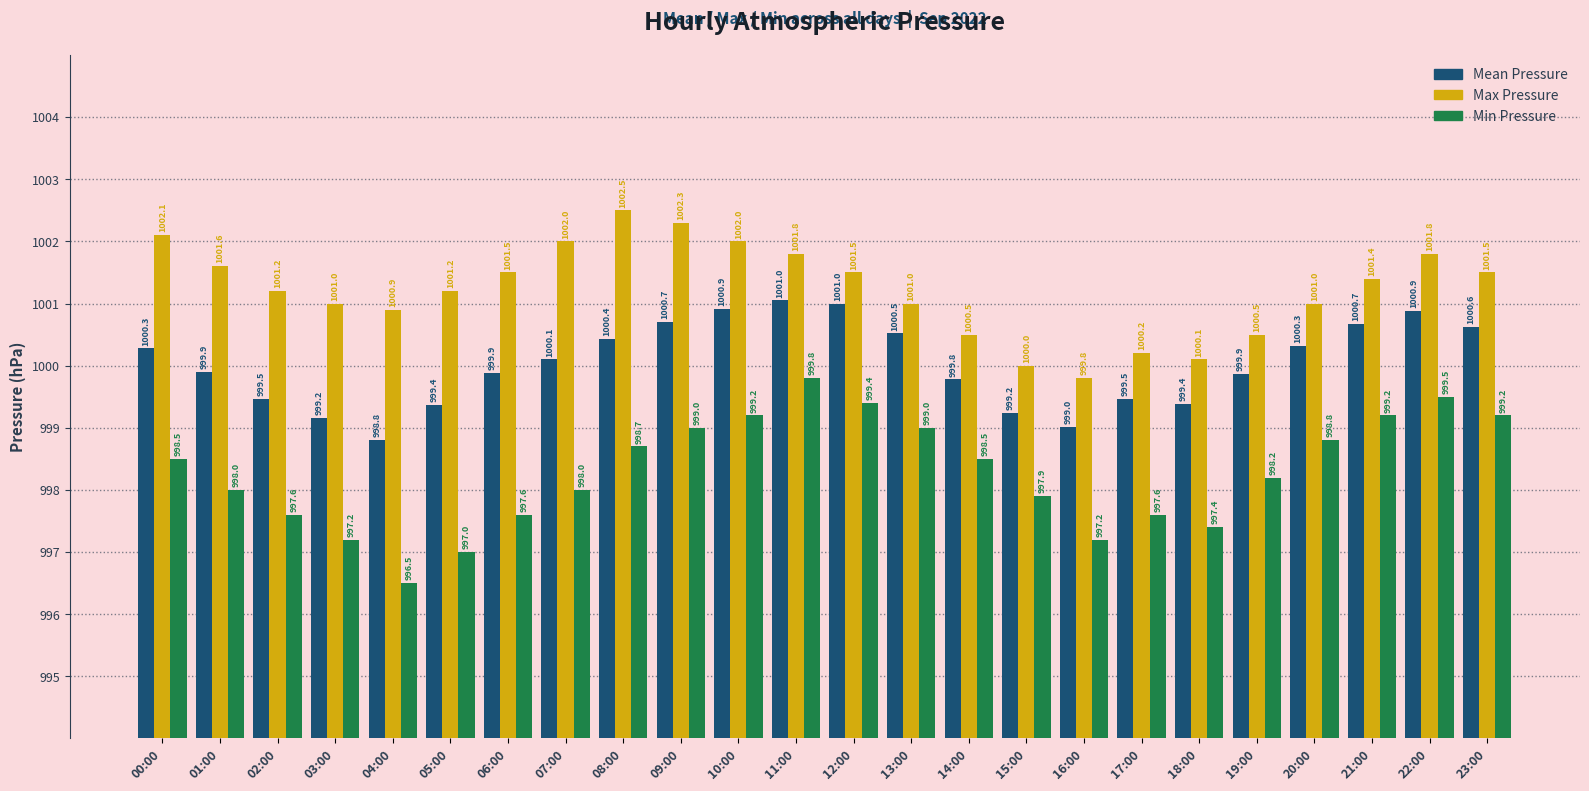

Which series has the largest total across all categories?

Max Pressure